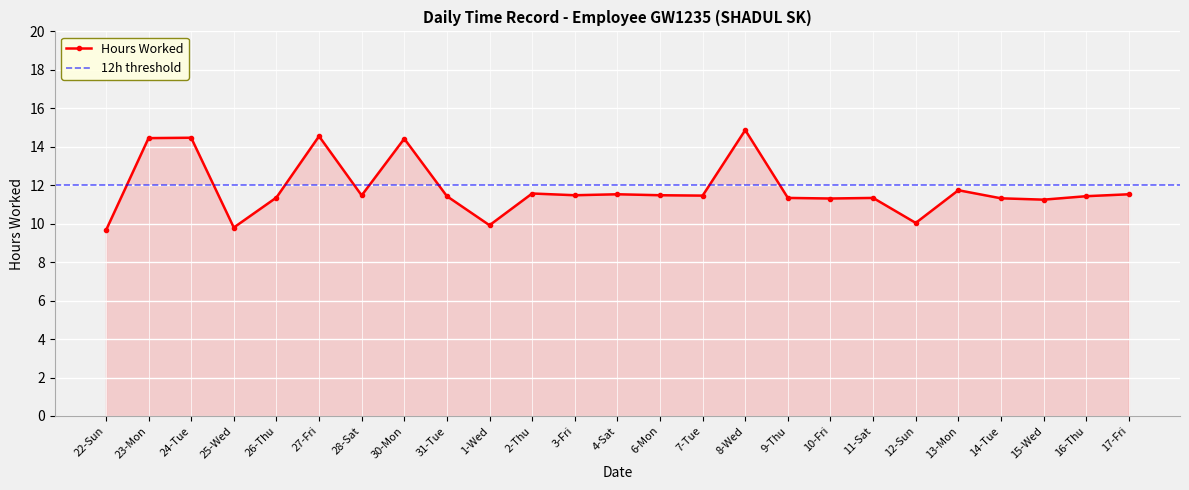

Is it true that the value at 4-Sat is 11.5?

True